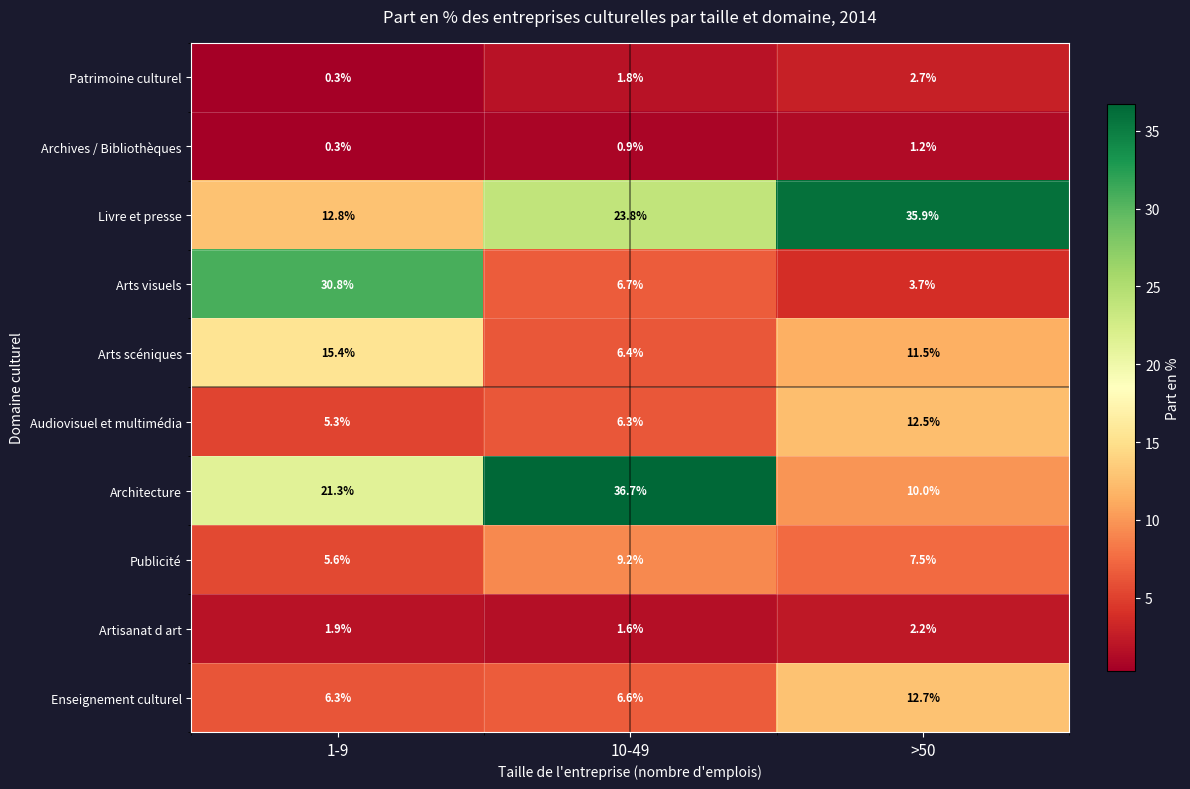

Which series has the widest spread of values?

Arts visuels